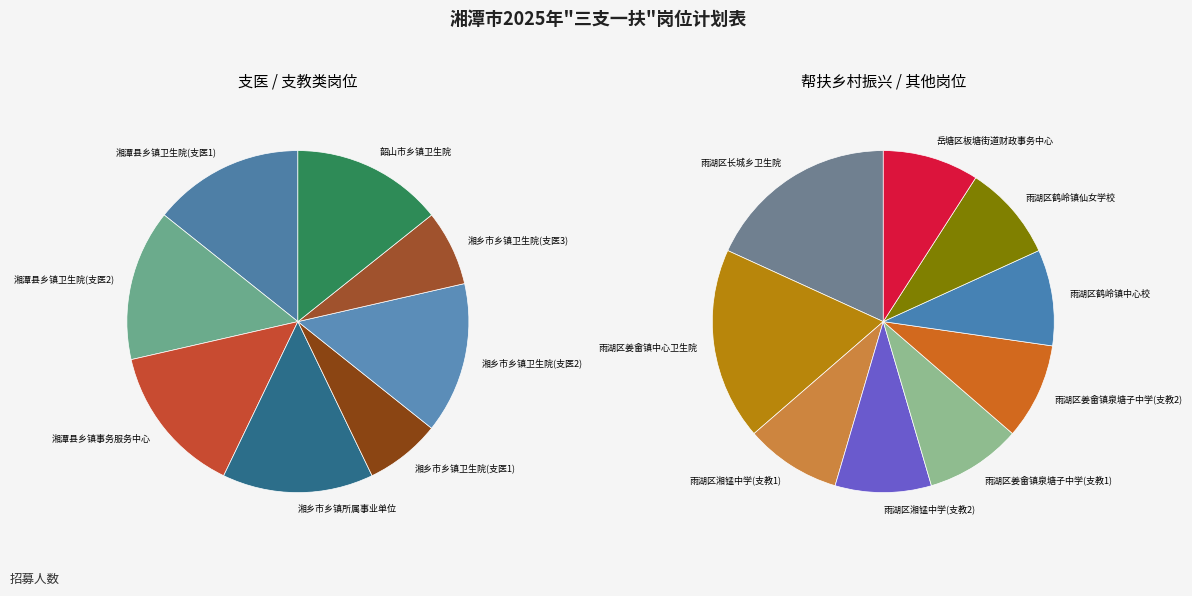

Combined, do 湘潭县乡镇卫生院(支医2) and 湘潭县乡镇卫生院(支医1) account for over 50%?

No